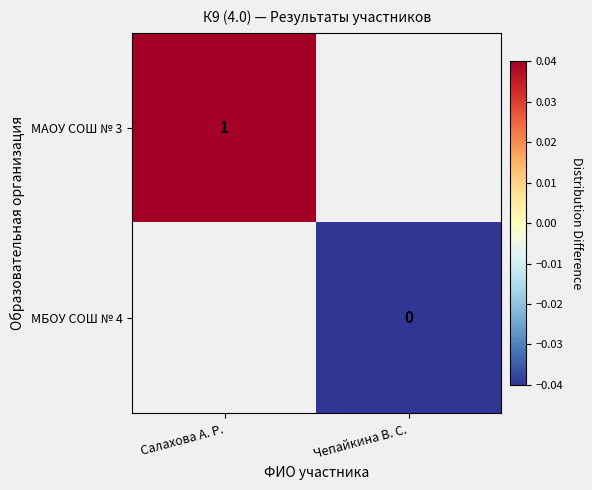

How many distinct data groups are displayed?

2